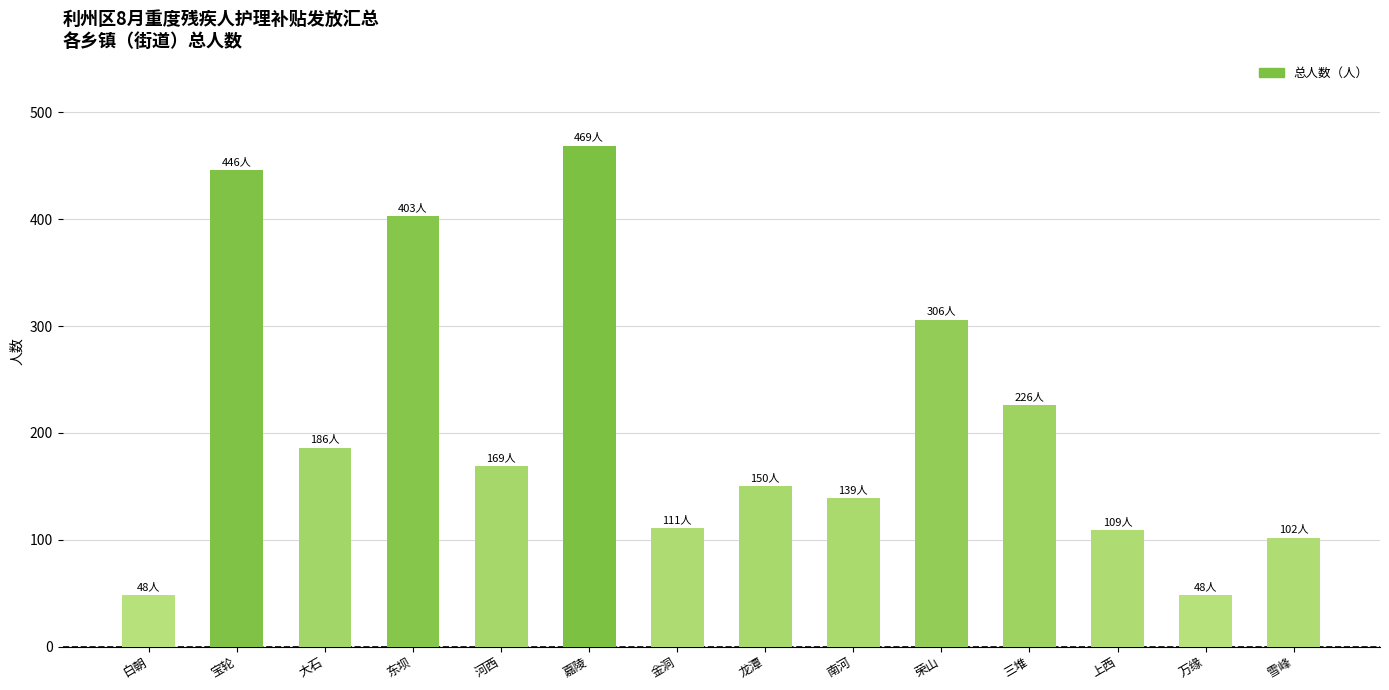

What is the label of the 14th bar from the right?

白朝